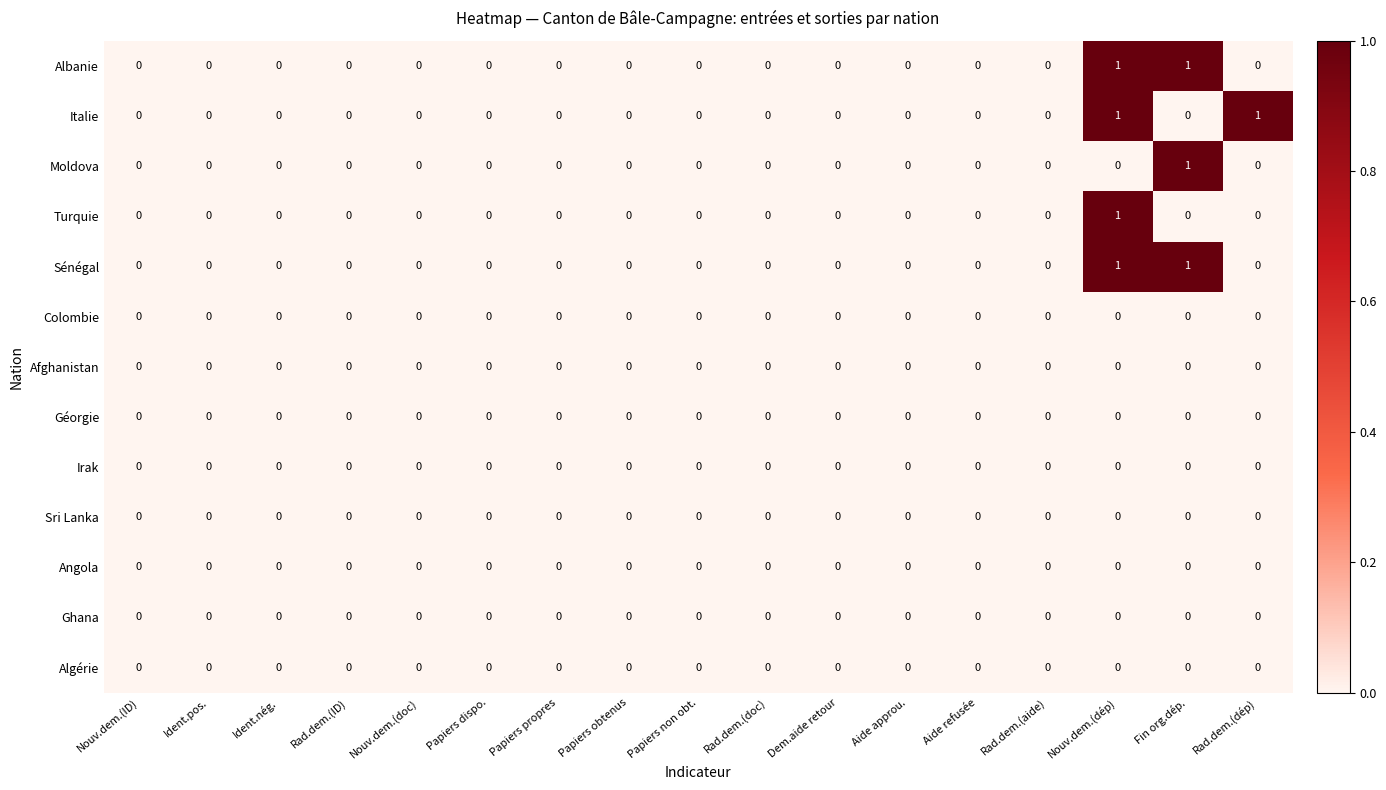

The value of Colombie at Rad.dem.(aide) is 0. True or false?

True